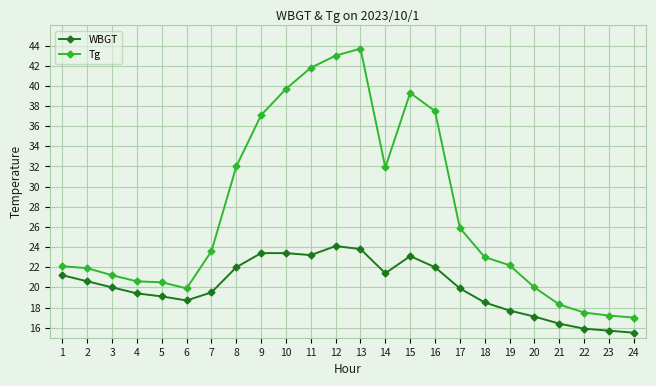

At 2, list the series in order from smallest to largest.

WBGT, Tg